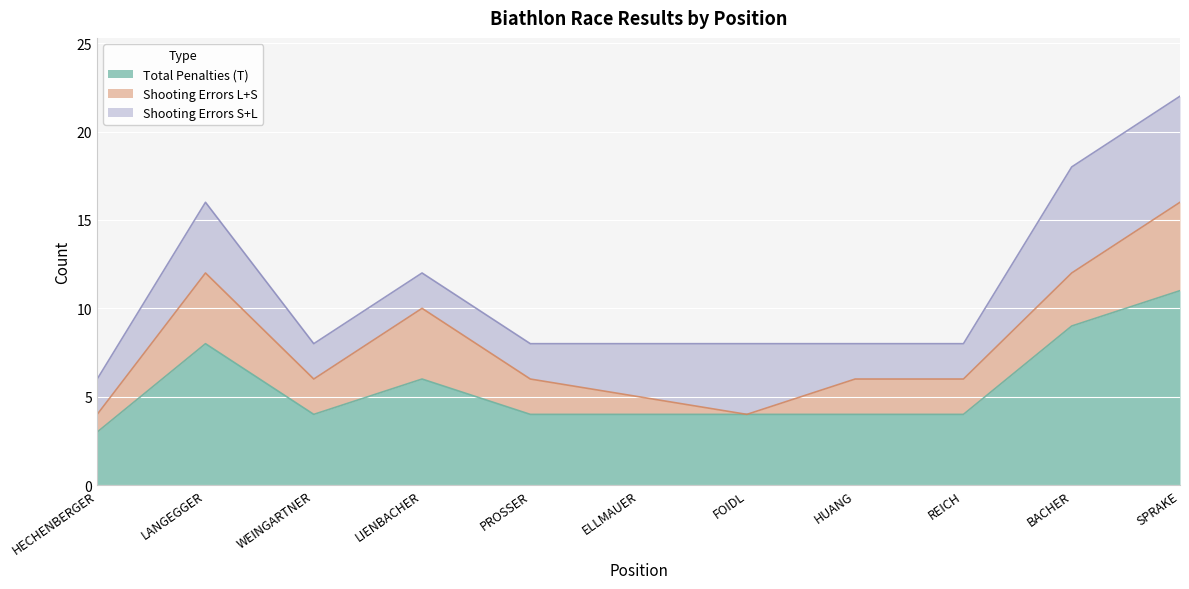

True or false: Total Penalties (T) has a value of 4 at 1.

False